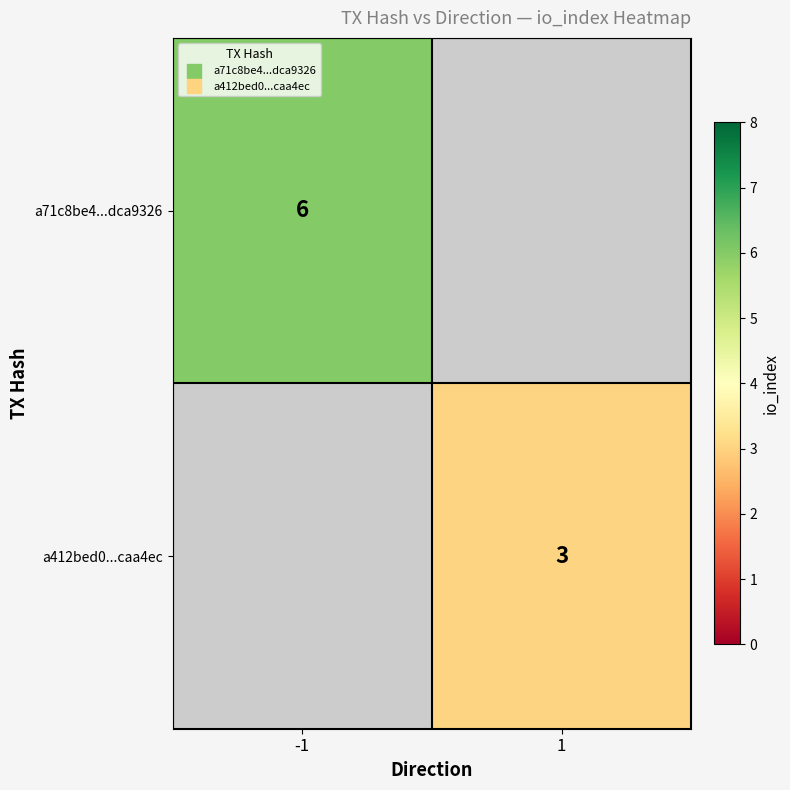

At how many categories does at least one series exceed 3?

1